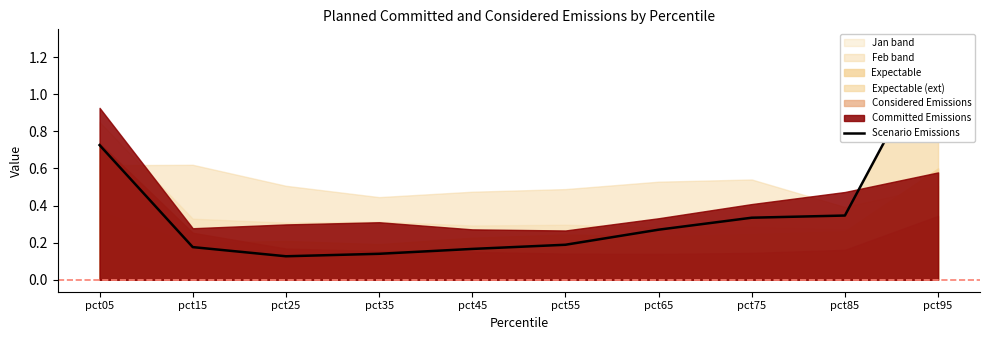

How many values are between 0 and 1?

9